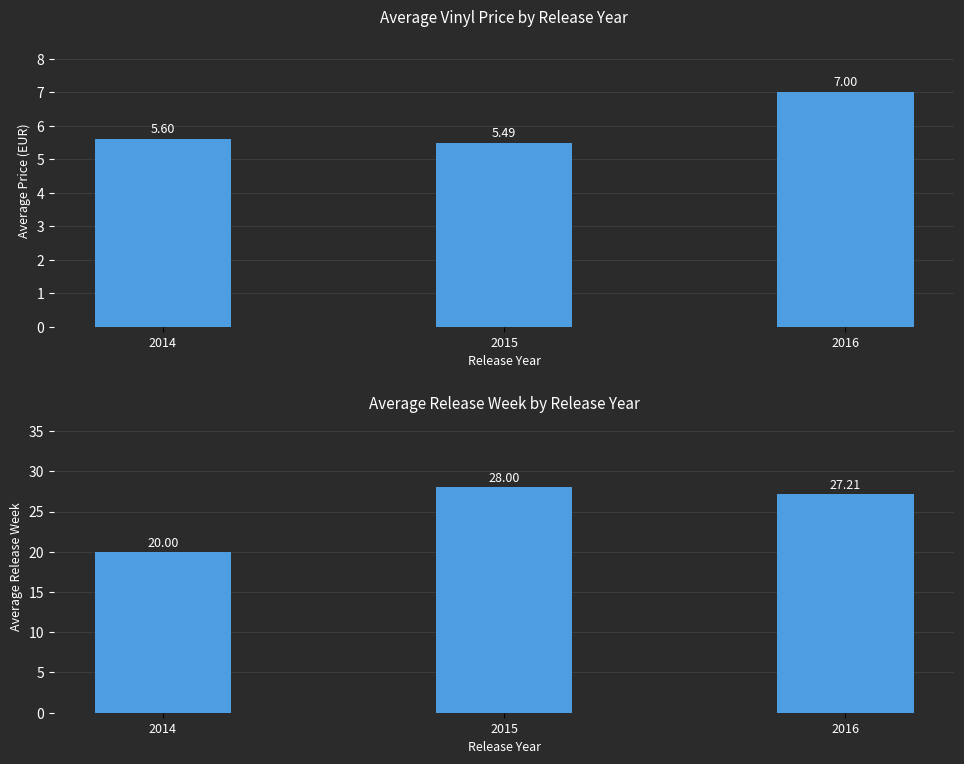

At which label is price closest to 6?

2014